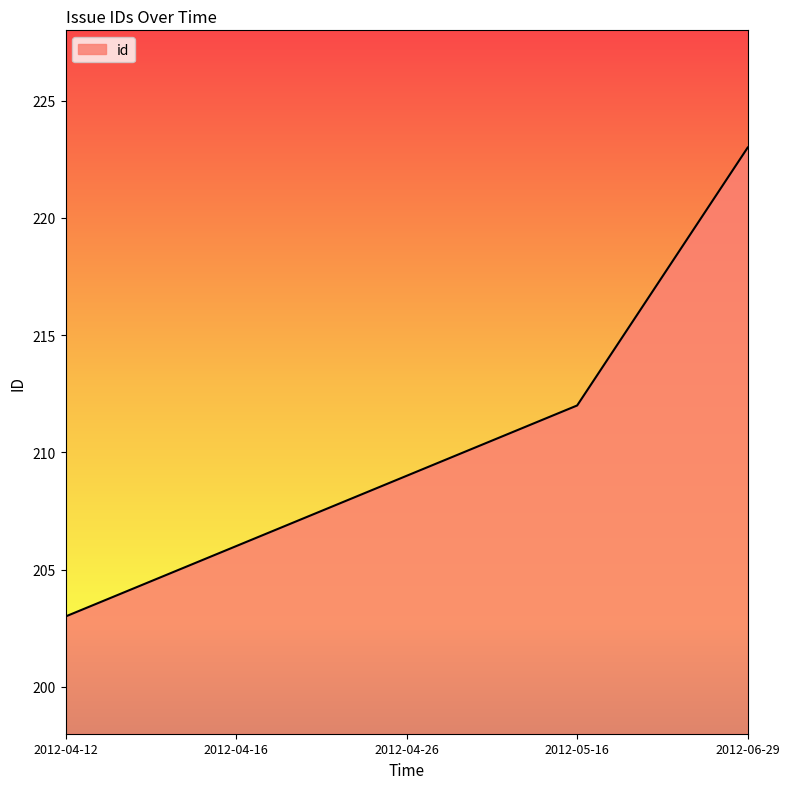

How many categories are shown in the chart?

5